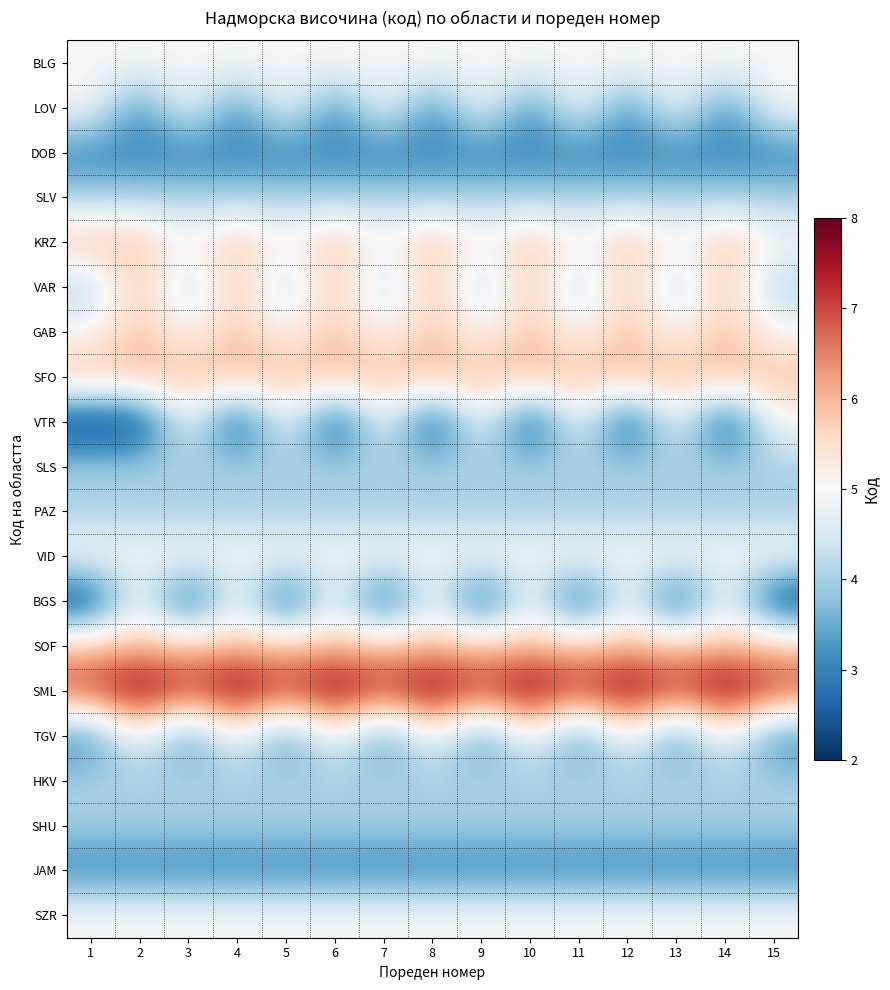

What is the greatest value displayed?

8